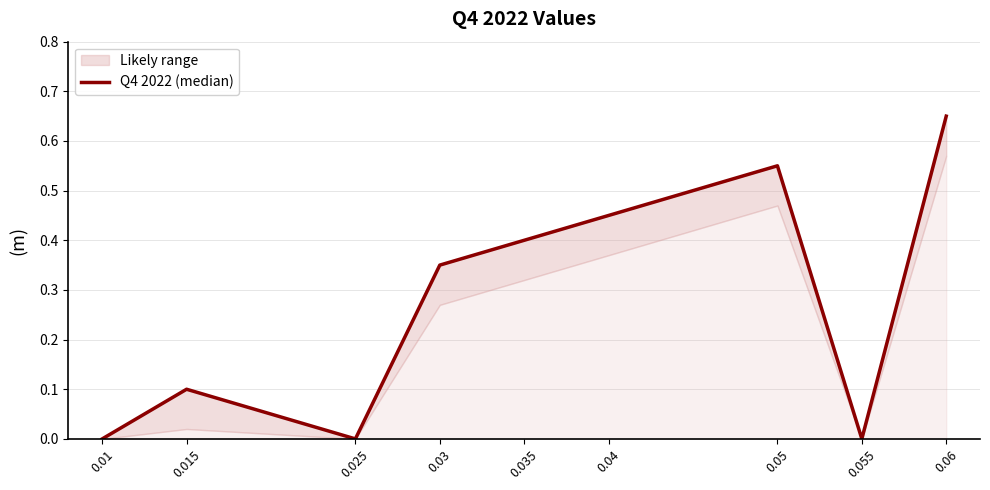

How many values are between 0 and 1?

9